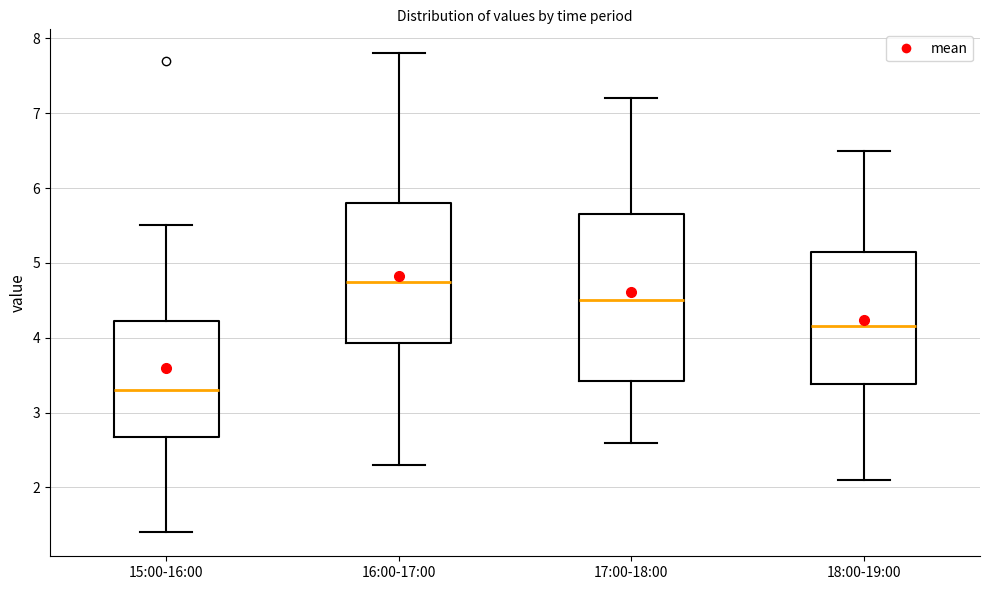

Reading left to right, transcribe this box plot: for each box, give where its median line is, the range the box spans, and where its two whiskers end, as read against the y-axis. The values are not printed on the chart, so give them approximately, as read against the axis.

15:00-16:00: median 3.3, box 2.7 to 4.2, whiskers 1.4 to 5.5
16:00-17:00: median 4.8, box 3.9 to 5.8, whiskers 2.3 to 7.8
17:00-18:00: median 4.5, box 3.4 to 5.7, whiskers 2.6 to 7.2
18:00-19:00: median 4.2, box 3.4 to 5.2, whiskers 2.1 to 6.5